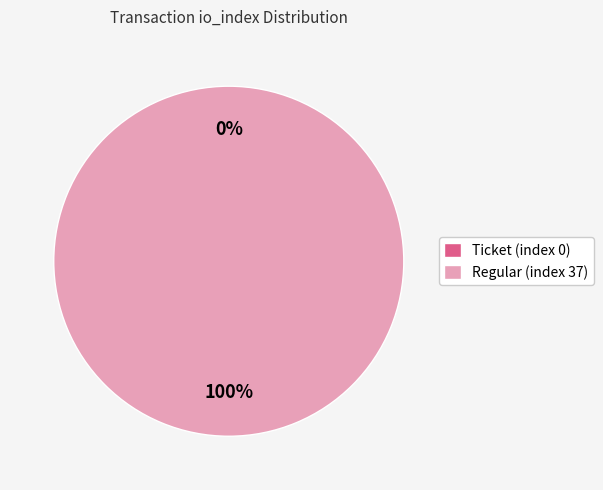

Do Ticket (index 0) and Regular (index 37) together represent more than half of the pie?

Yes